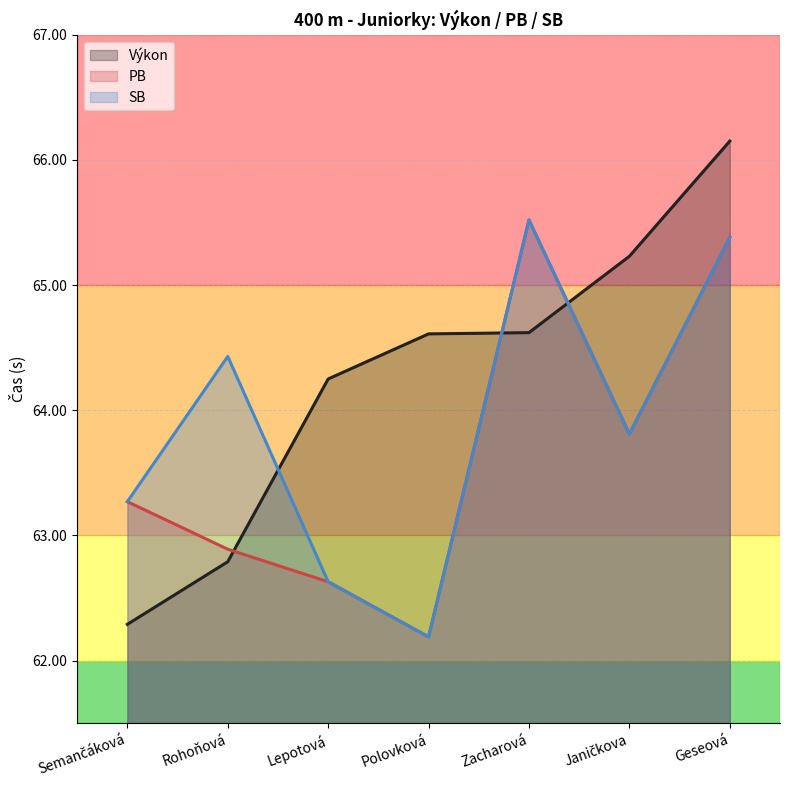

Does the chart have visible grid lines?

Yes